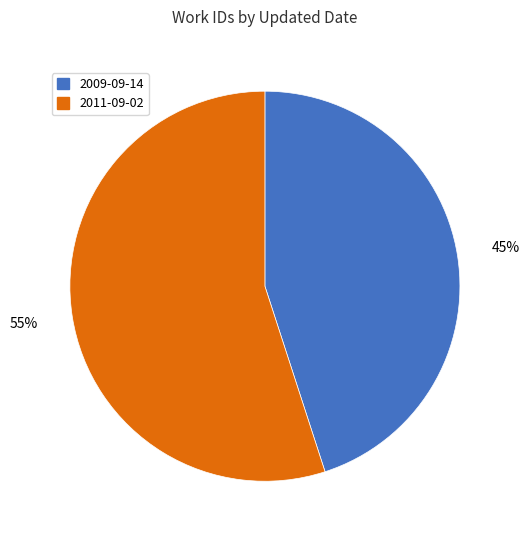

To the nearest percent, what is the difference between the largest and smallest slice percentages?

10%